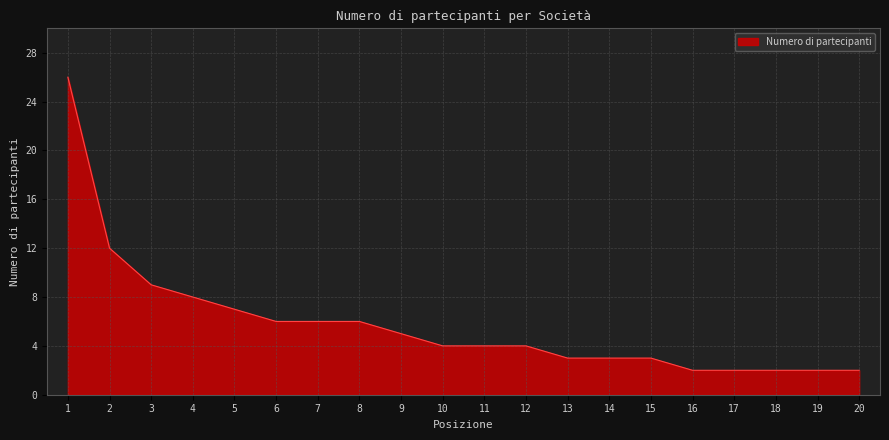

Approximately how many times larger is the value at 2 compared to 8?

2.0